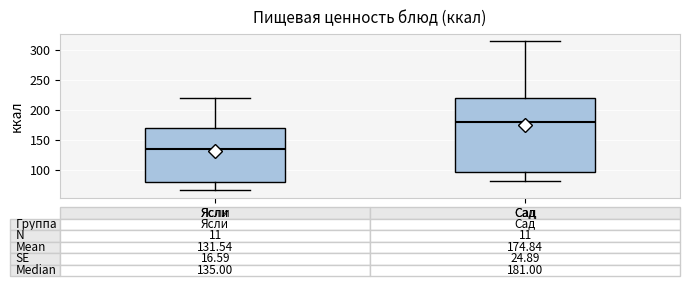

Comparing the boxes themselves (not the whiskers), which one is the tallest?

Сад